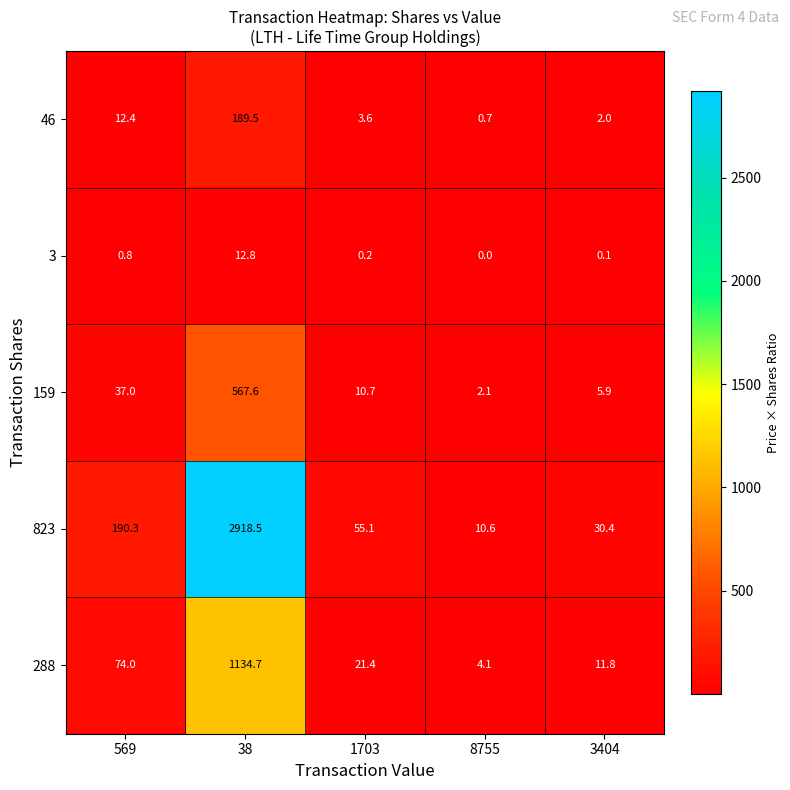

Rank the series at 8755 from highest to lowest value.

823, 288, 159, 46, 3